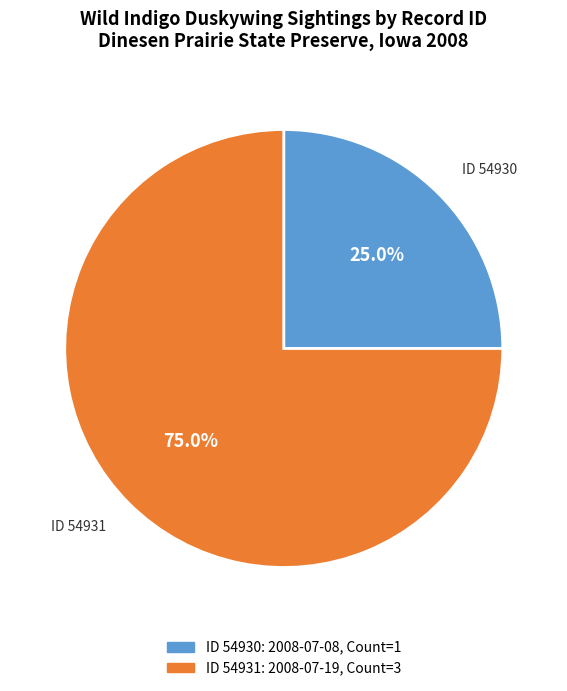

Is there any slice that represents more than half of the pie?

Yes